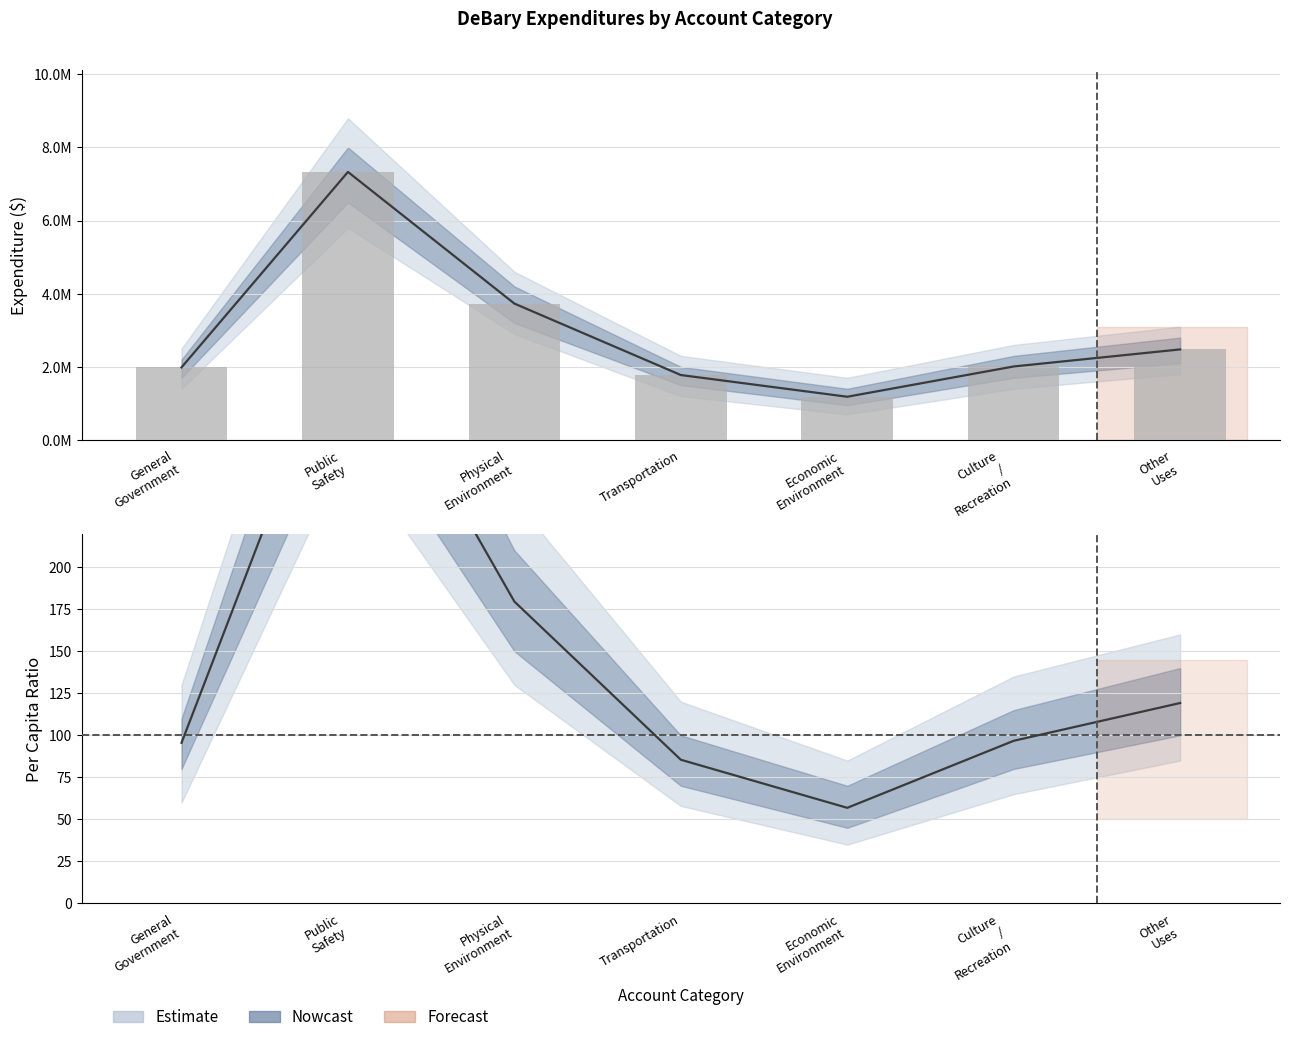

Reading left to right, transcribe all the data shown in this chart.

General: 1984945.0	7331221.0	3730065.0	1775722.0	1181901.0	2009903.0	2476664.0
Debt Service: 1984945.0	7331221.0	3730065.0	1775722.0	1181901.0	2009903.0	2476664.0
Account Total: 95.5	352.9	179.6	85.5	56.9	96.8	119.2